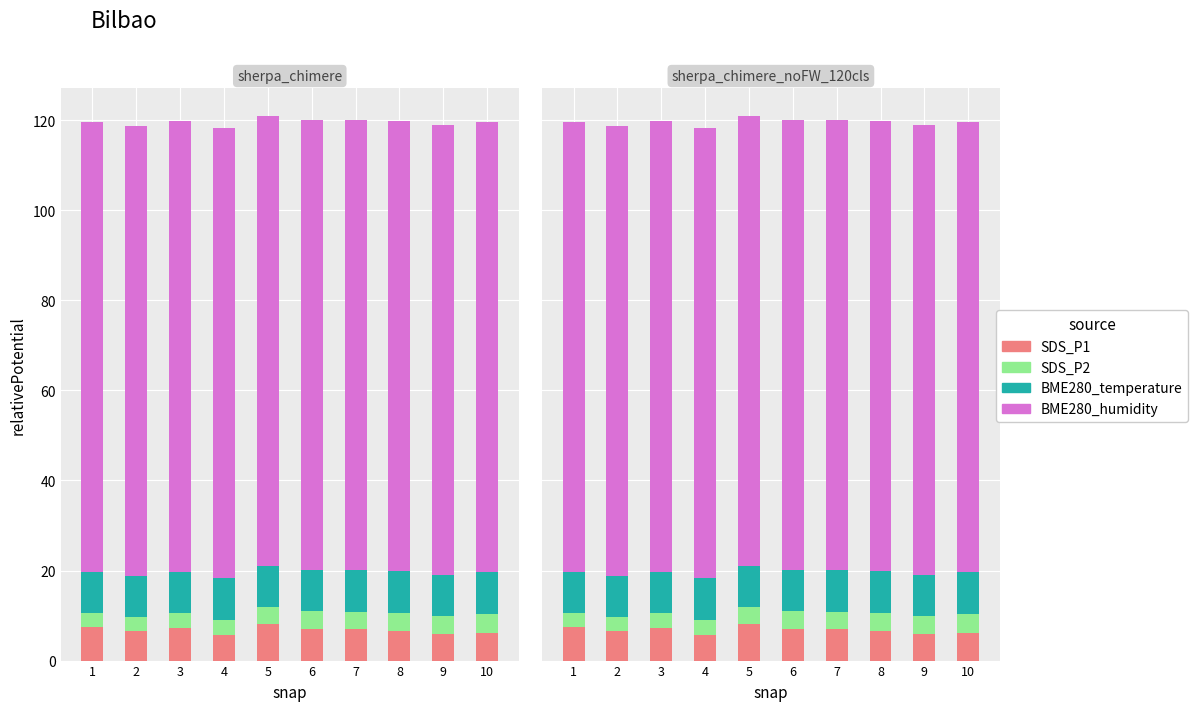

The BME280_humidity series shows 100.0 at 4. True or false?

True